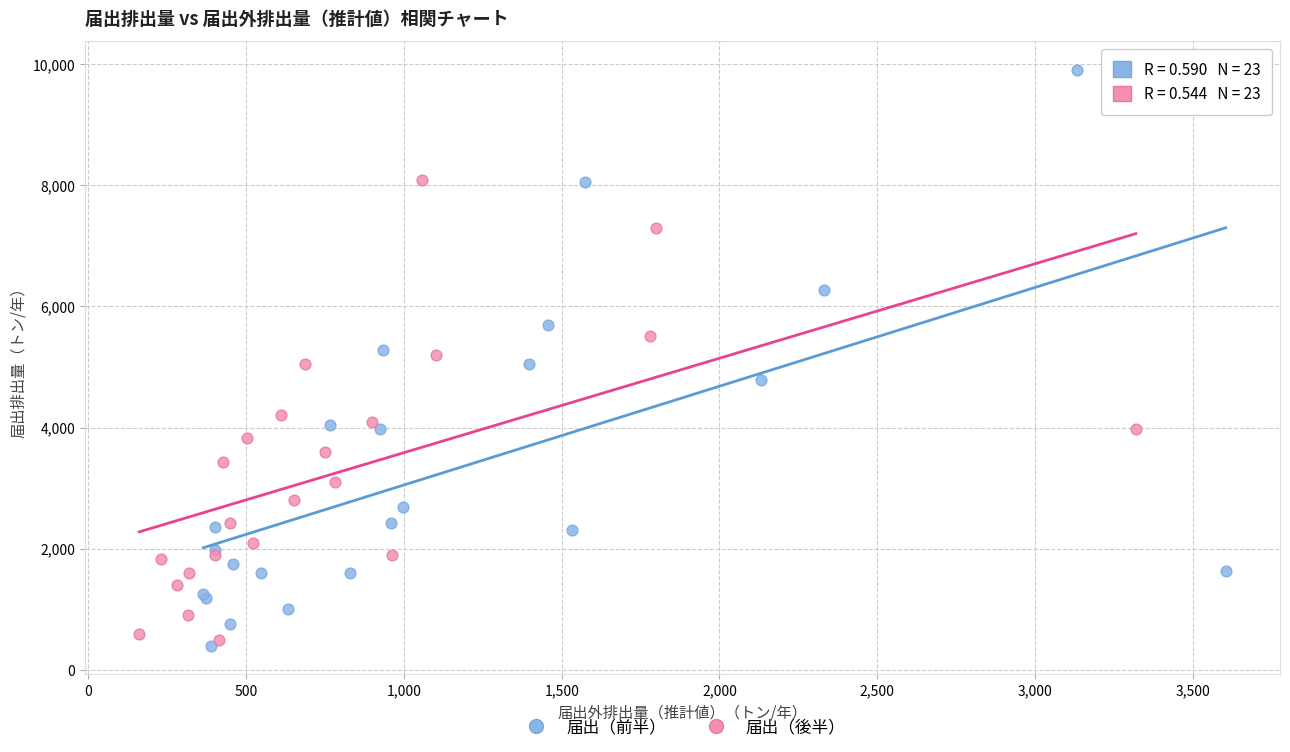

What are all the series names shown in the legend?

届出（前半）, 届出（後半）